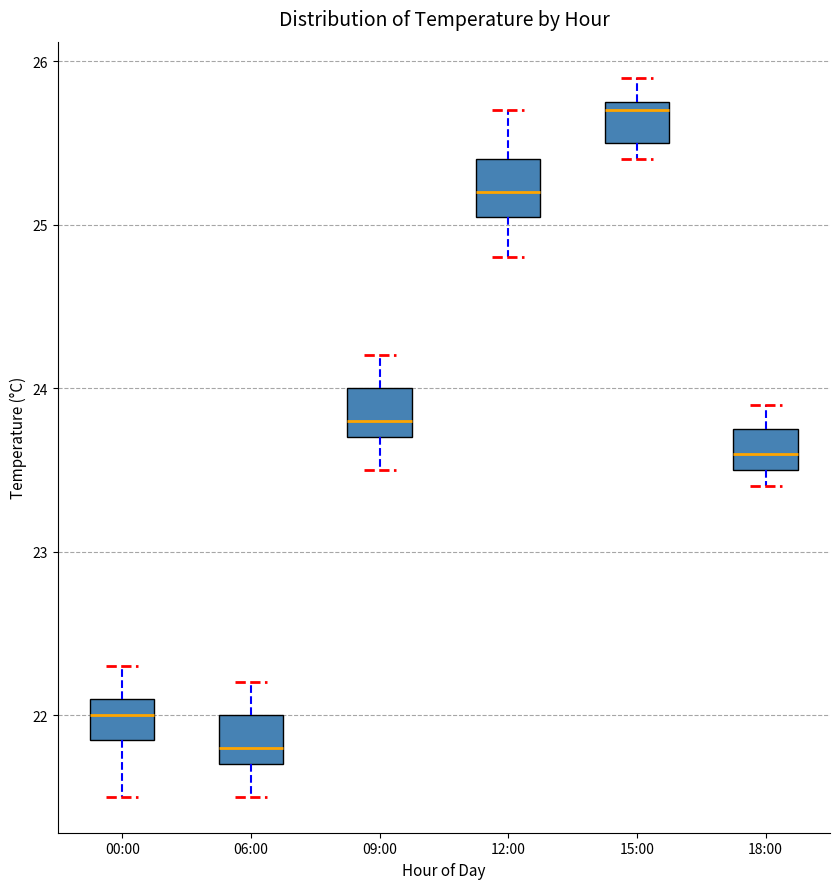

Reading left to right, read every box against the y-axis: the position of its median line, the range the box covers, and the ends of its whiskers. The values are not printed on the chart, so give them approximately, as read against the axis.

00:00: median 22.0, box 21.9 to 22.1, whiskers 21.5 to 22.3
06:00: median 21.8, box 21.7 to 22.0, whiskers 21.5 to 22.2
09:00: median 23.8, box 23.7 to 24.0, whiskers 23.5 to 24.2
12:00: median 25.2, box 25.1 to 25.4, whiskers 24.8 to 25.7
15:00: median 25.7, box 25.5 to 25.8, whiskers 25.4 to 25.9
18:00: median 23.6, box 23.5 to 23.8, whiskers 23.4 to 23.9